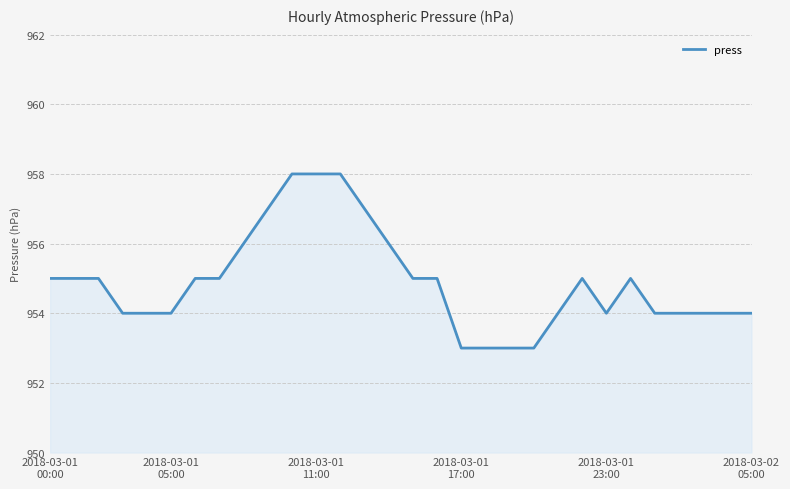

What is the greatest value displayed?

958